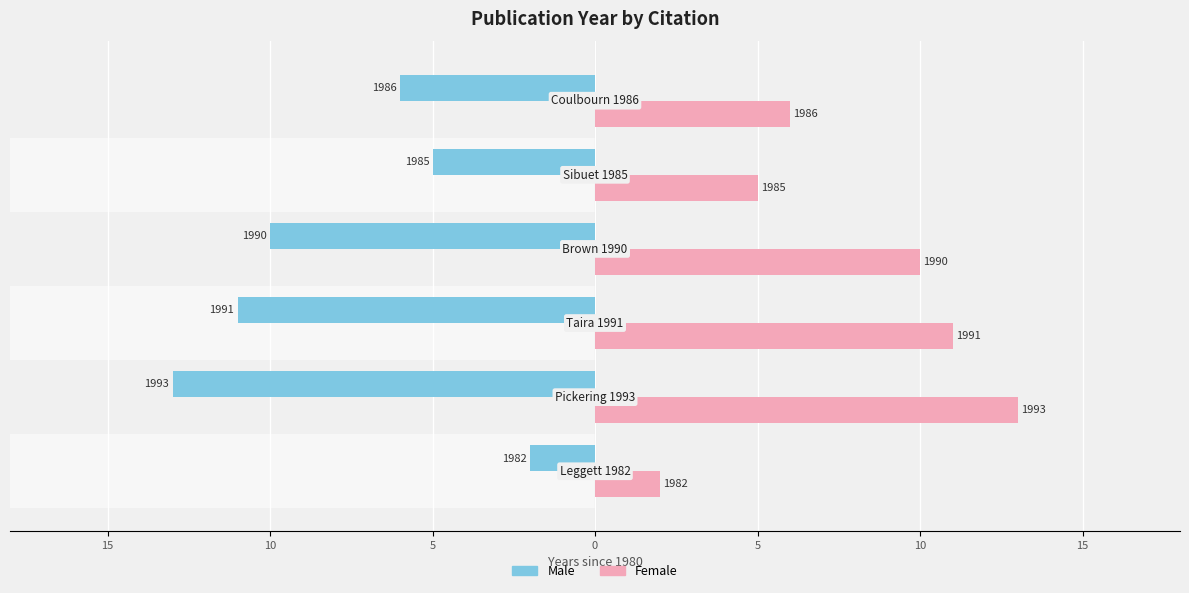

What is the difference between the maximum and minimum values in the Male series?

11